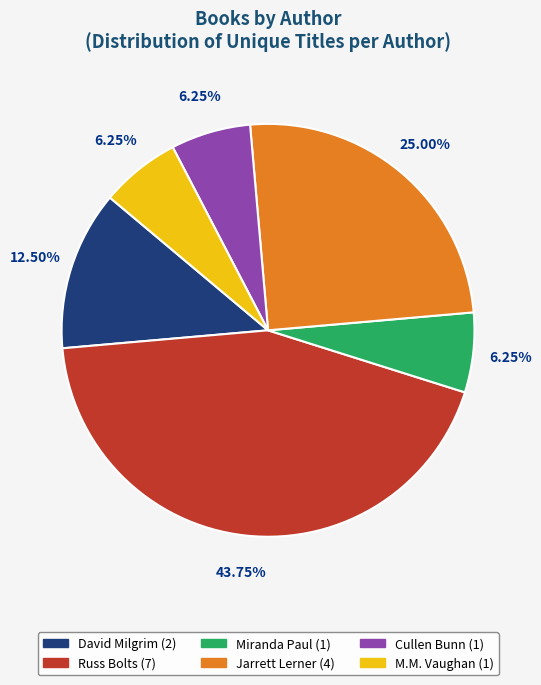

True or false: Cullen Bunn accounts for 17% of the total.

False